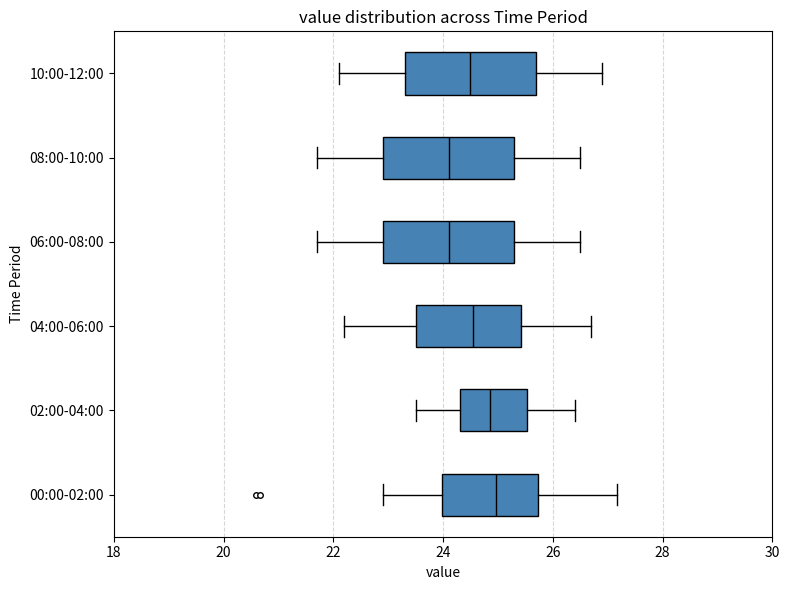

Reading bottom to top, transcribe this box plot: for each box, give where its median line is, the range the box spans, and where its two whiskers end, as read against the x-axis. The values are not printed on the chart, so give them approximately, as read against the axis.

00:00-02:00: median 25.0, box 24.0 to 25.8, whiskers 23.0 to 27.2
02:00-04:00: median 24.8, box 24.4 to 25.6, whiskers 23.6 to 26.4
04:00-06:00: median 24.6, box 23.6 to 25.4, whiskers 22.2 to 26.8
06:00-08:00: median 24.2, box 23.0 to 25.4, whiskers 21.8 to 26.6
08:00-10:00: median 24.2, box 23.0 to 25.4, whiskers 21.8 to 26.6
10:00-12:00: median 24.6, box 23.4 to 25.8, whiskers 22.2 to 27.0